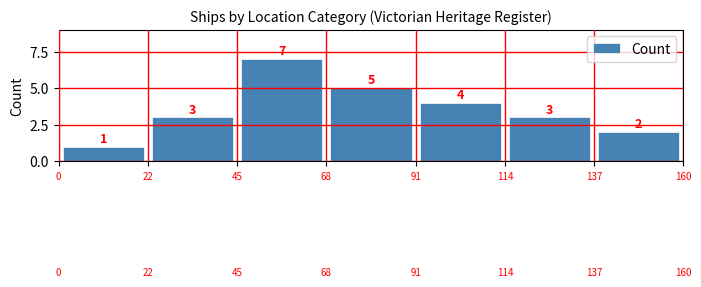

How many series are shown in this chart?

1